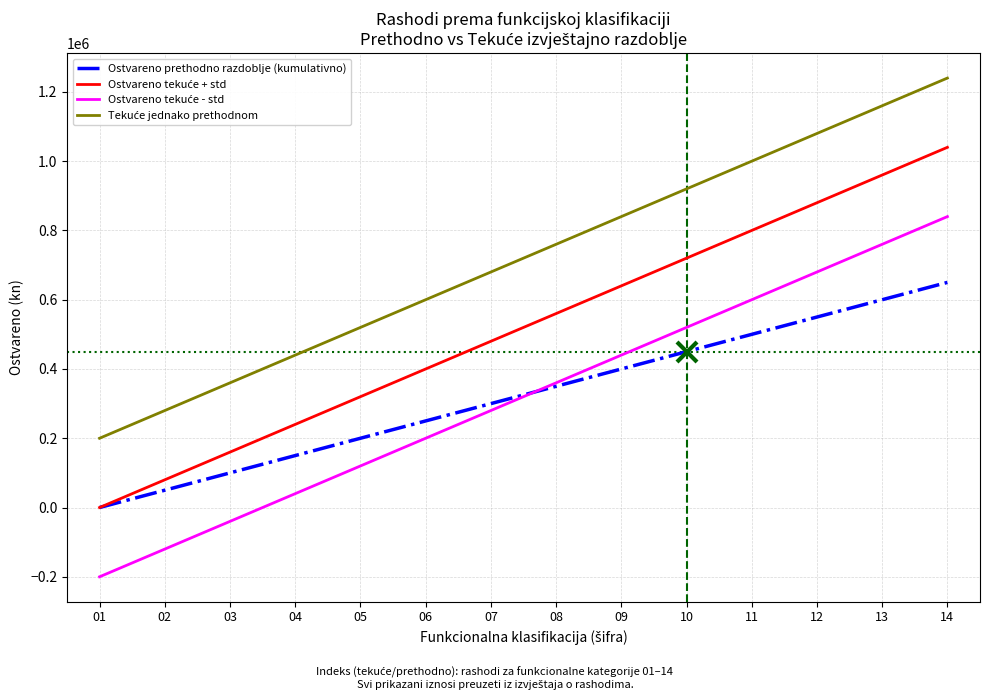

List the labels in order of Ostvareno prethodno razdoblje (kumulativno) value, largest first.

14, 13, 12, 11, 10, 09, 08, 07, 06, 05, 04, 03, 02, 01